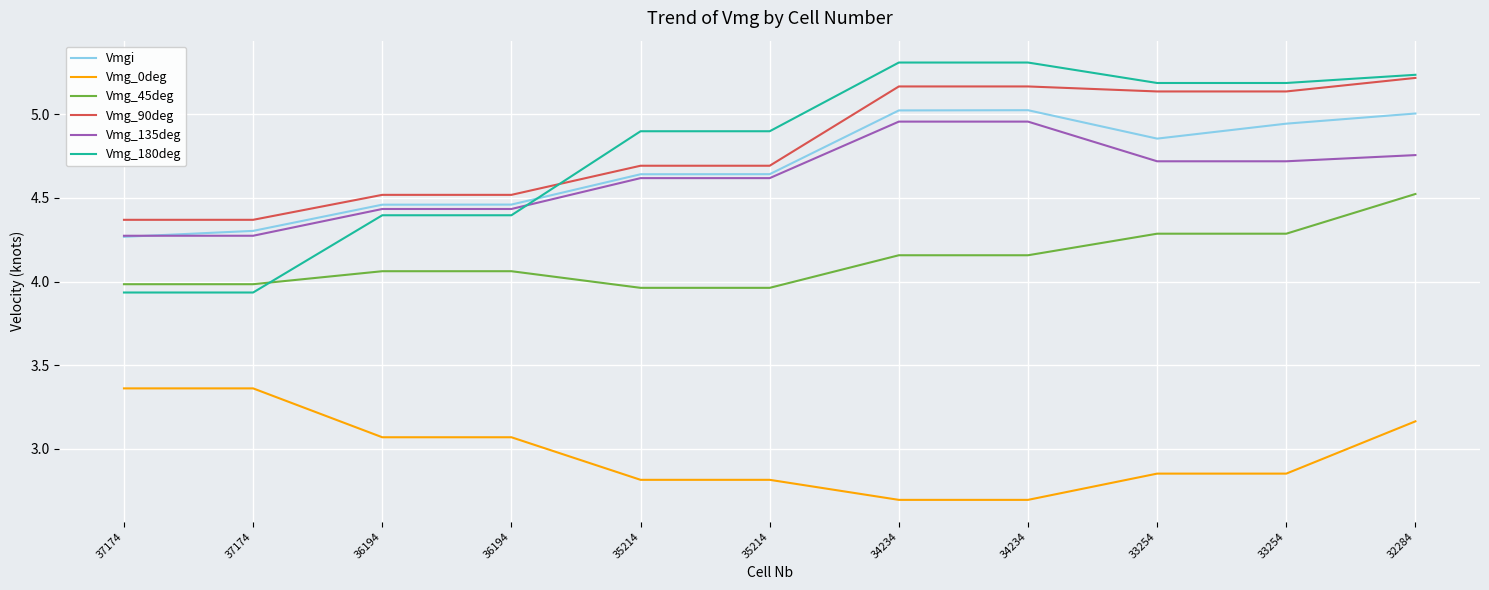

True or false: Vmg_0deg has more than 0 interior local peaks.

False